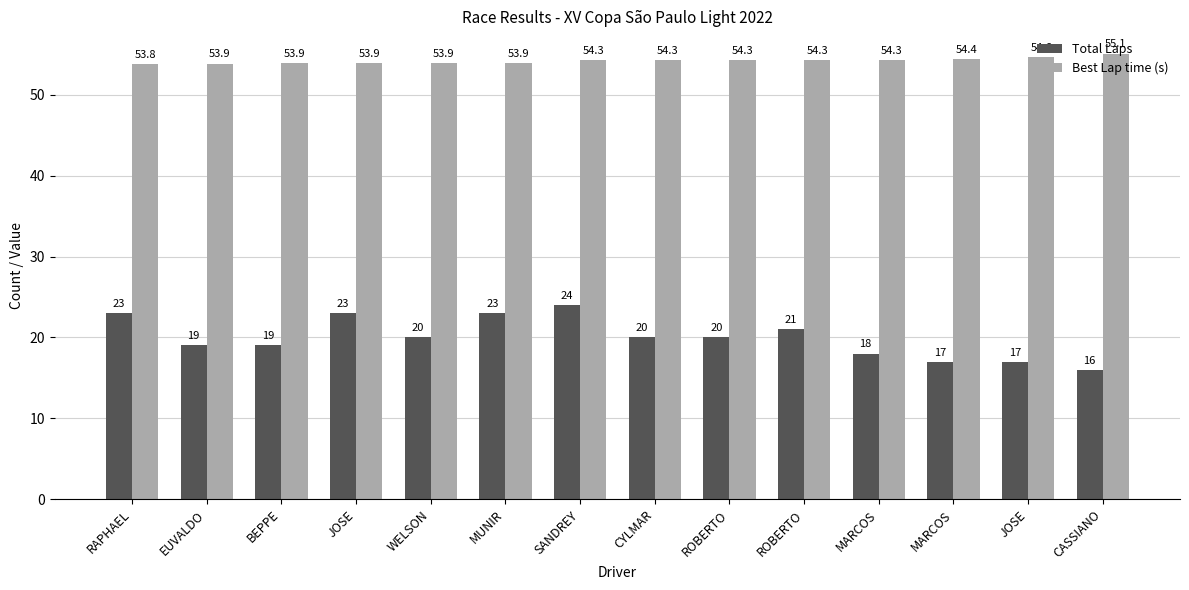

Does the chart contain stacked bars?

No